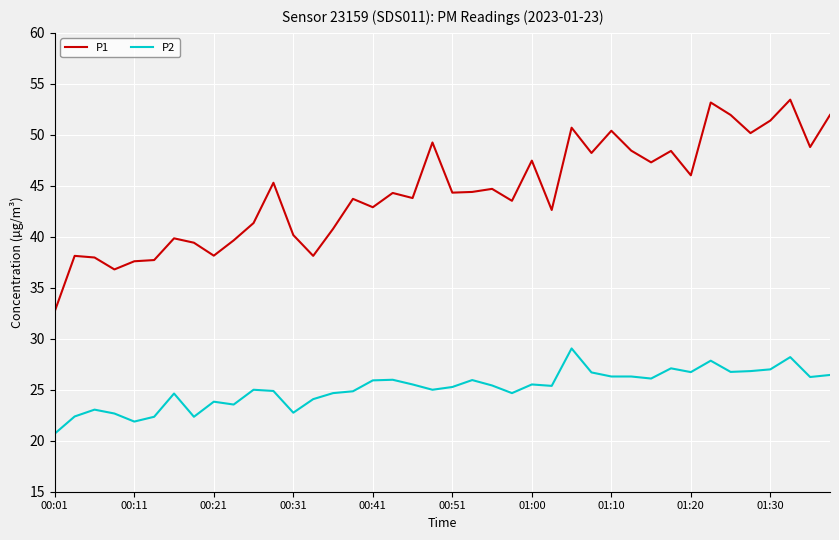

List the series in order of their overall mean, lowest first.

P2, P1